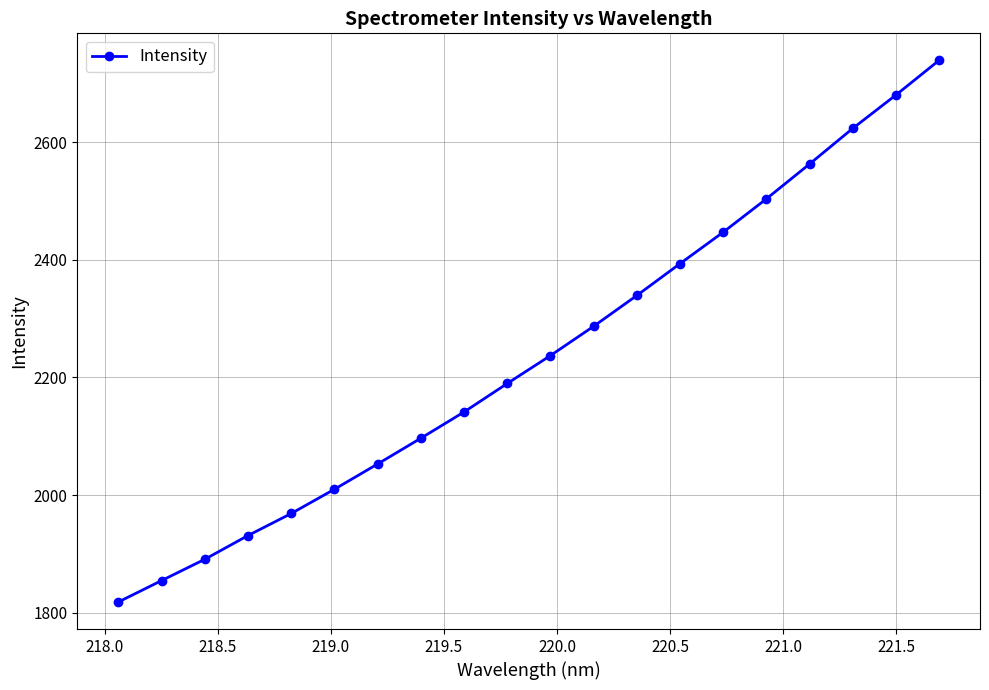

True or false: there are more than 2 points higher than both neighbors.

False